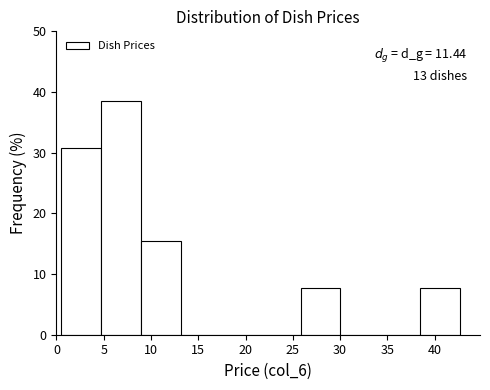

Over which range of the x-axis is the bar tallest?

4.5 to 9.0